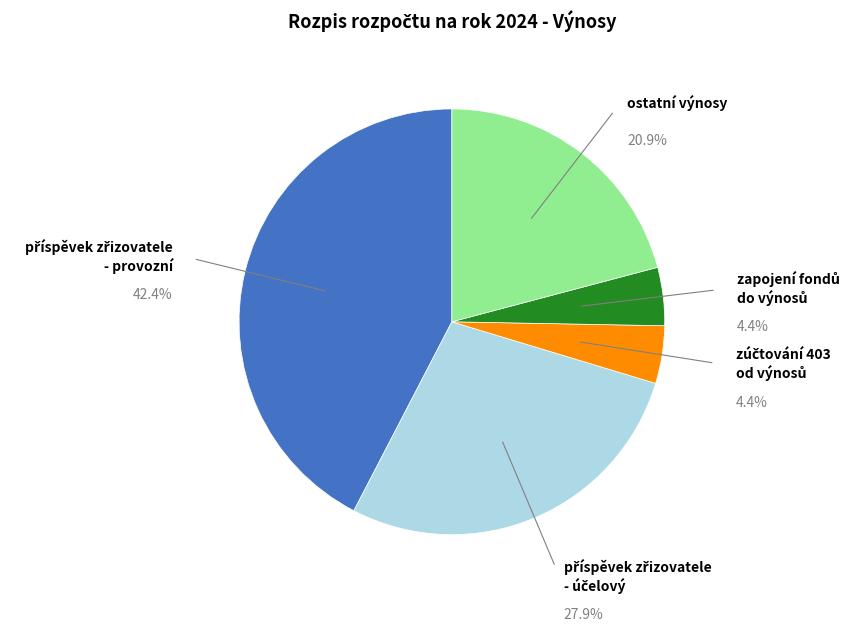

Does ostatní výnosy represent more than half of the total?

No